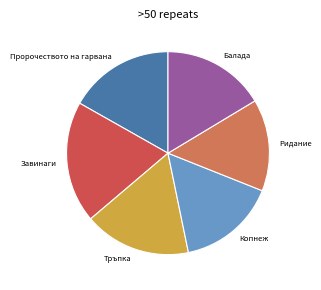

True or false: Тръпка accounts for 3% of the total.

False